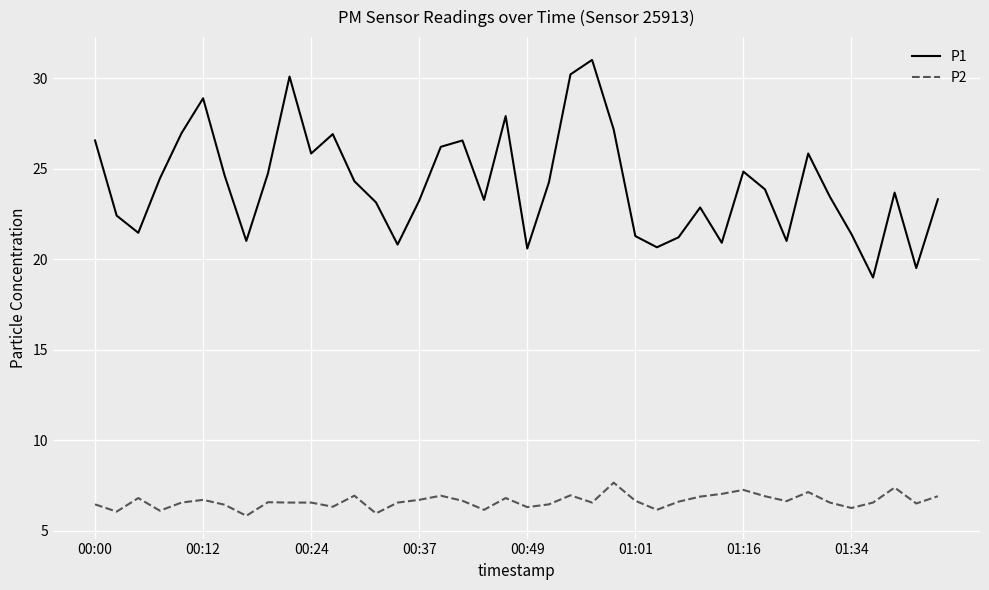

Which series has the largest total across all categories?

P1